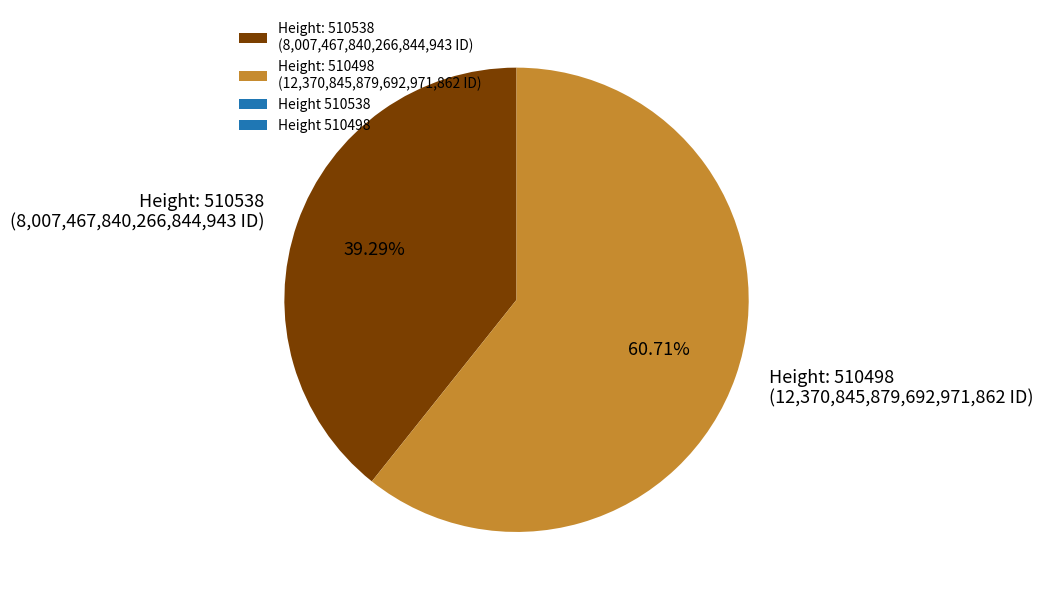

Which category accounts for the majority?

Height: 510498 (12,370,845,879,692,971,862 ID)